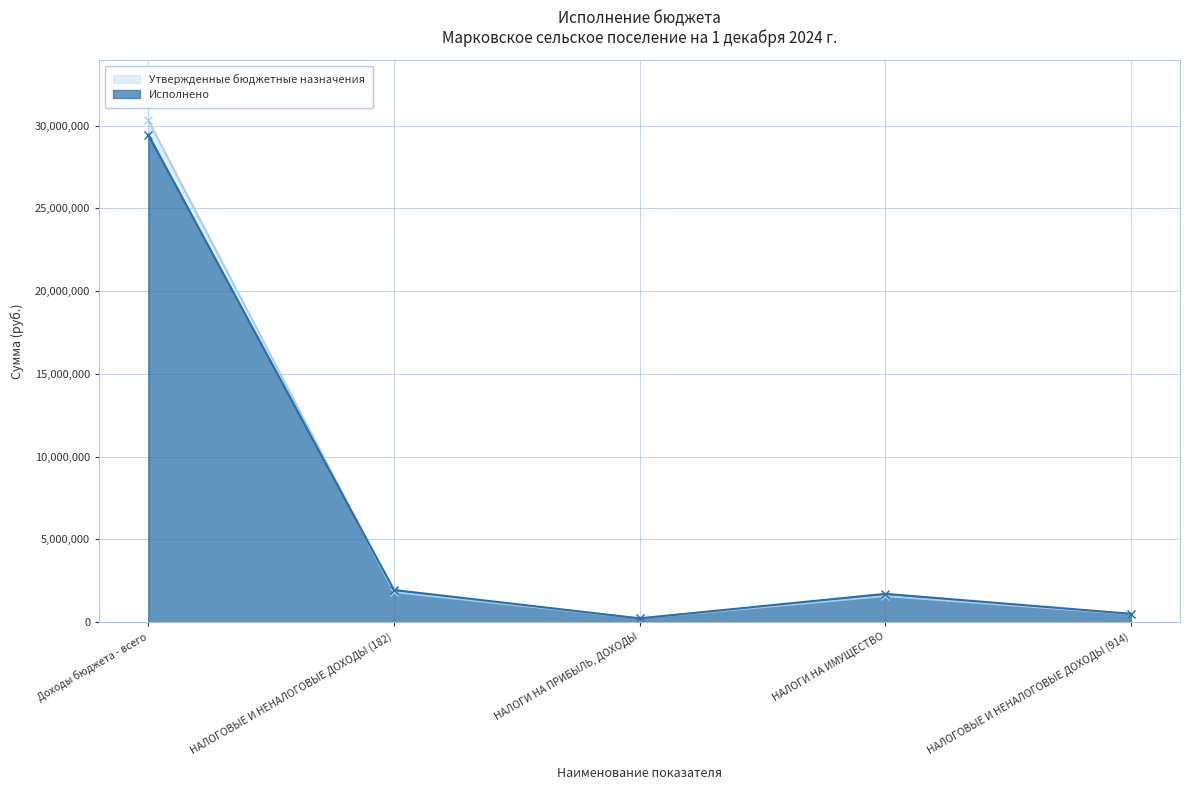

At which category does Утвержденные бюджетные назначения reach its first local valley?

НАЛОГИ НА ПРИБЫЛЬ, ДОХОДЫ